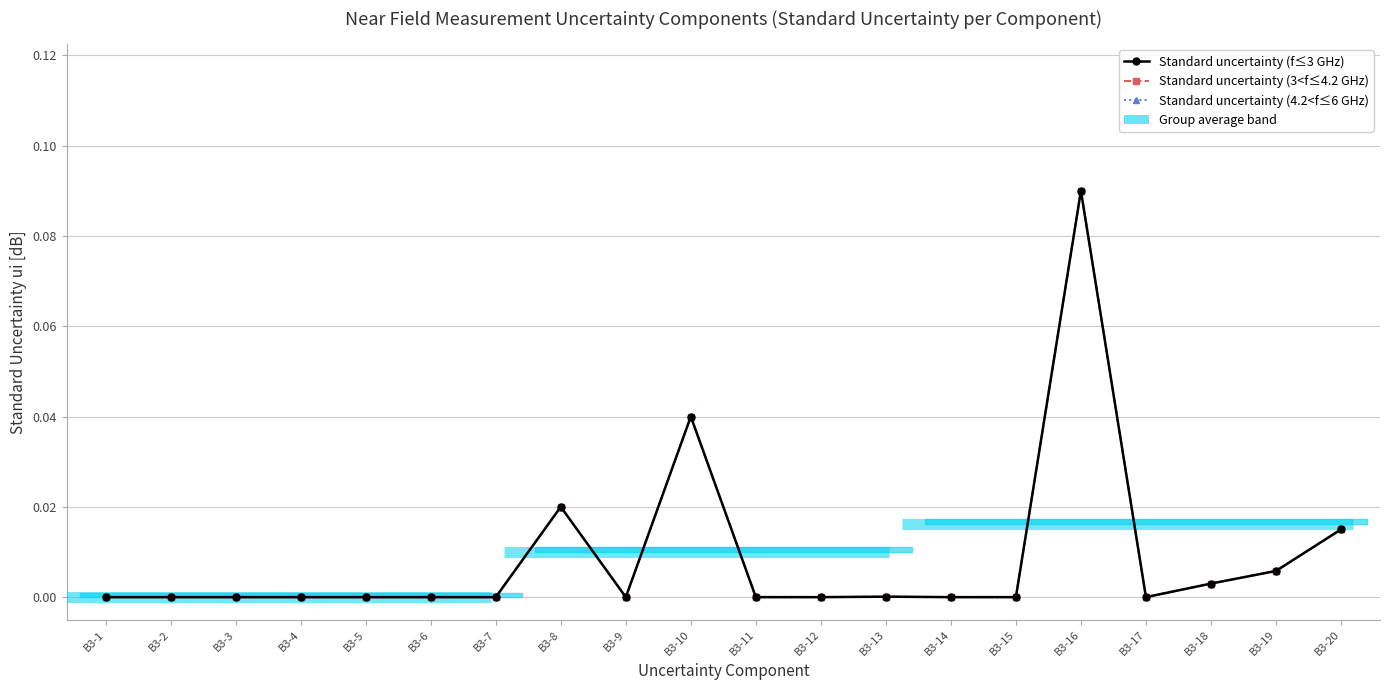

How many series are shown in this chart?

3